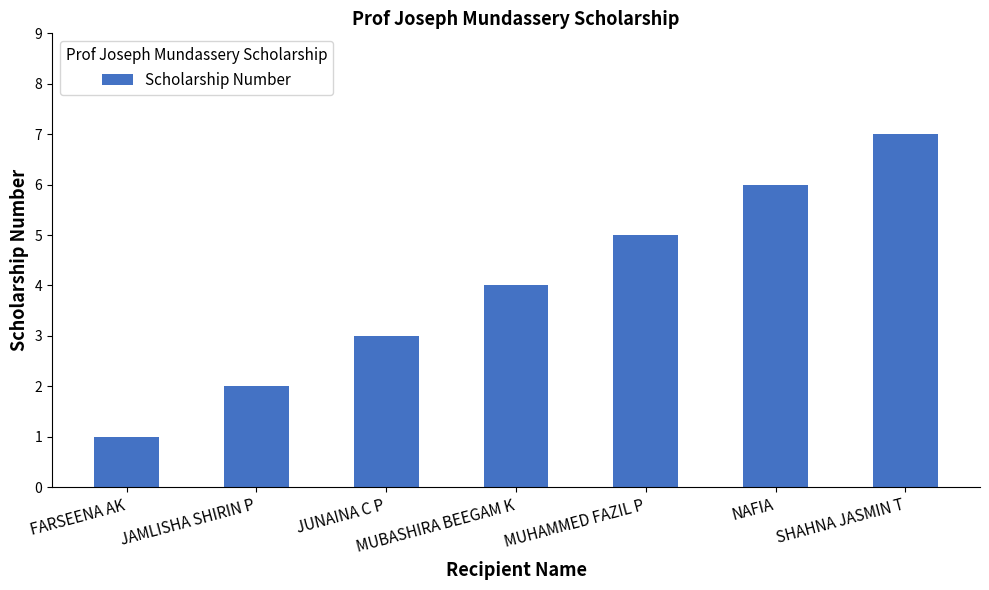

Approximately how many times larger is the value at SHAHNA JASMIN T compared to FARSEENA AK?

7.0